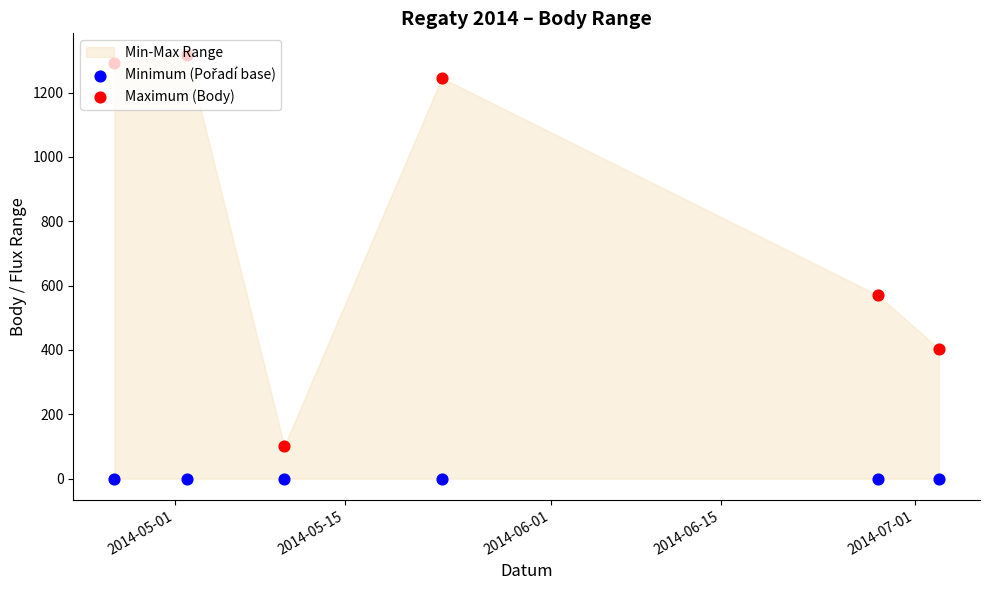

Is the value of Minimum (Pořadí base) at 2014-06-01 greater than the value of Maximum (Body) at 2014-05-01?

No